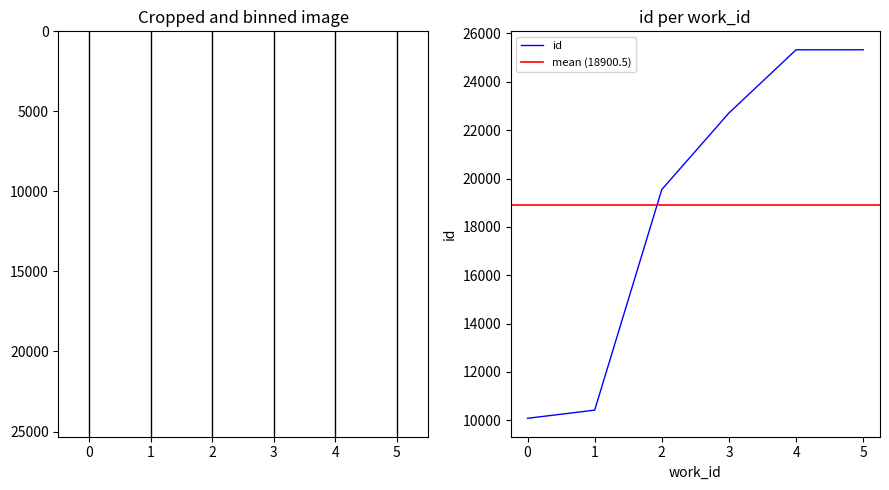

The value of id at 3 is 10168. True or false?

False